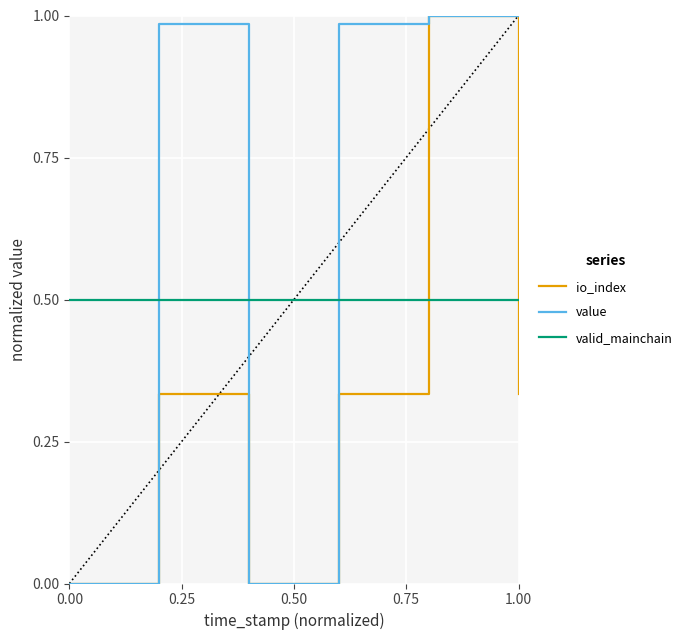

How many lines are shown in the chart?

3